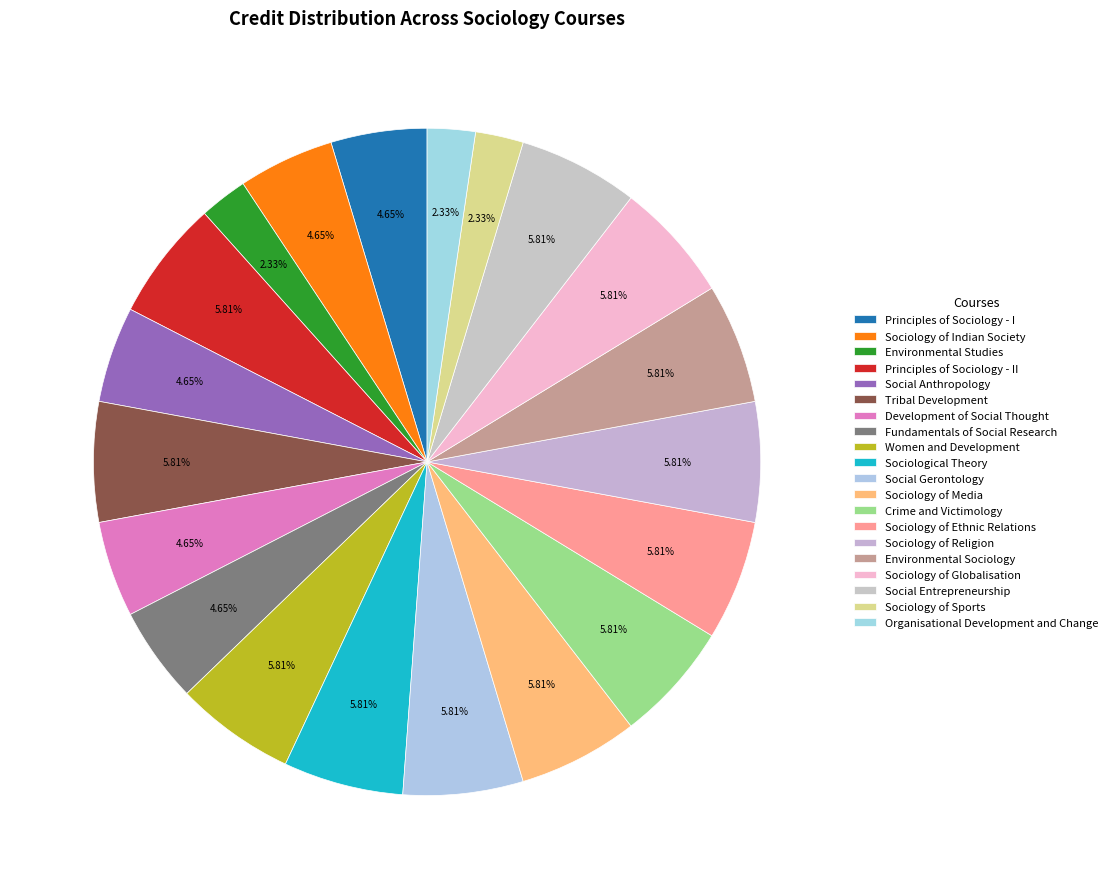

How many segments does this pie chart have?

20